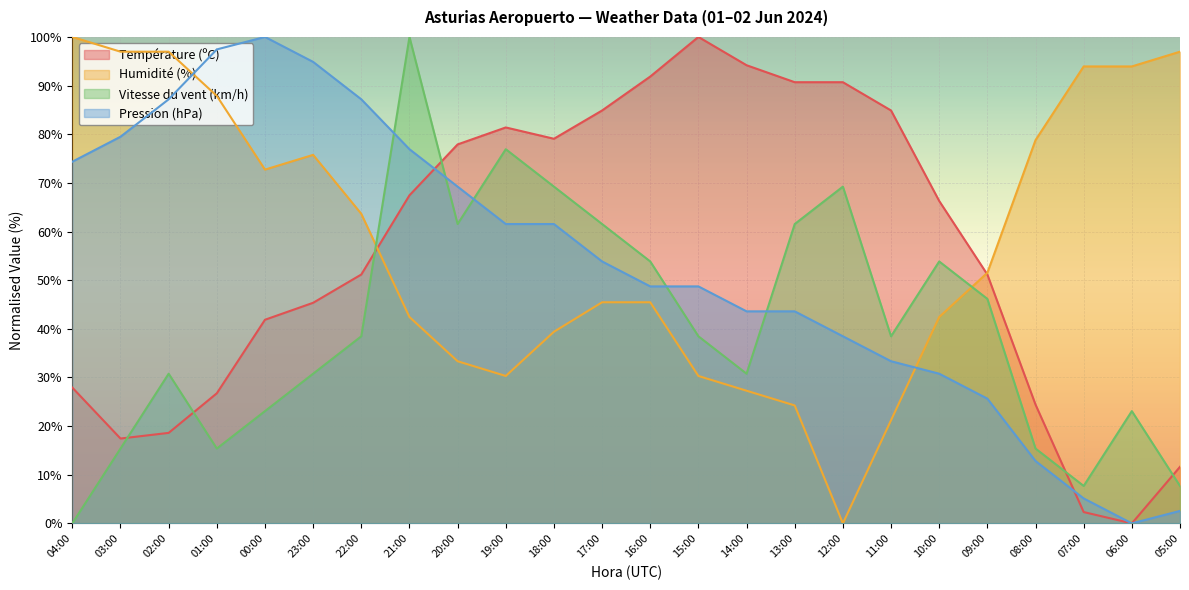

Rank the categories by Température (ºC) value from lowest to highest.

06:00, 07:00, 05:00, 03:00, 02:00, 08:00, 01:00, 04:00, 00:00, 23:00, 22:00, 09:00, 10:00, 21:00, 20:00, 18:00, 19:00, 17:00, 11:00, 13:00, 12:00, 16:00, 14:00, 15:00